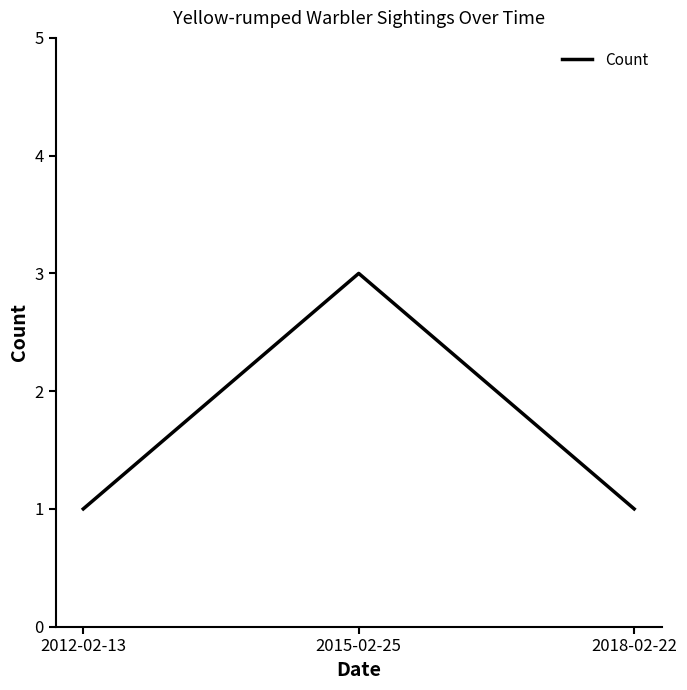

How many distinct data groups are displayed?

1